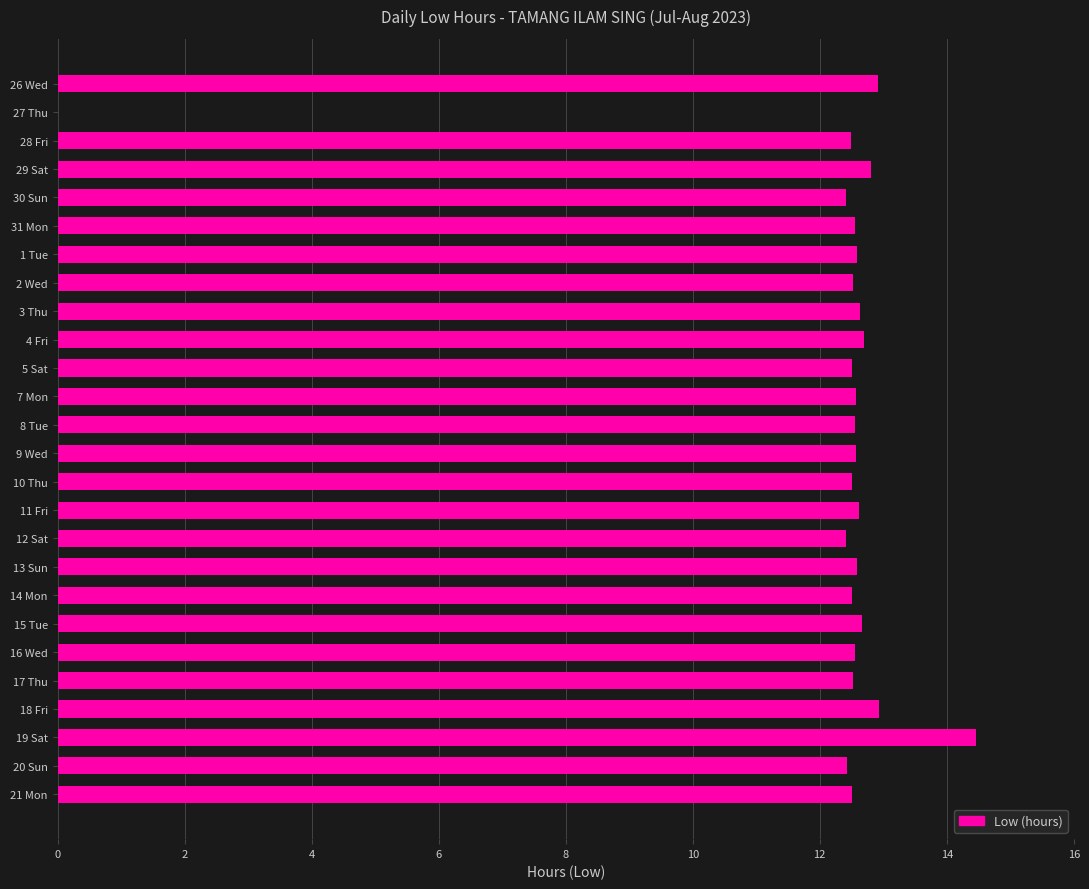

What value does the data have at 19 Sat?

14.5